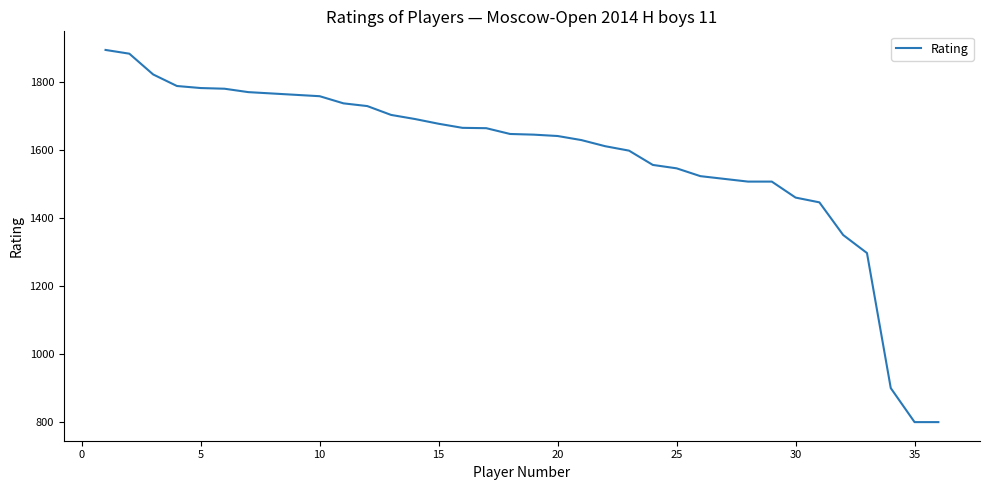

What is the average value?

1579